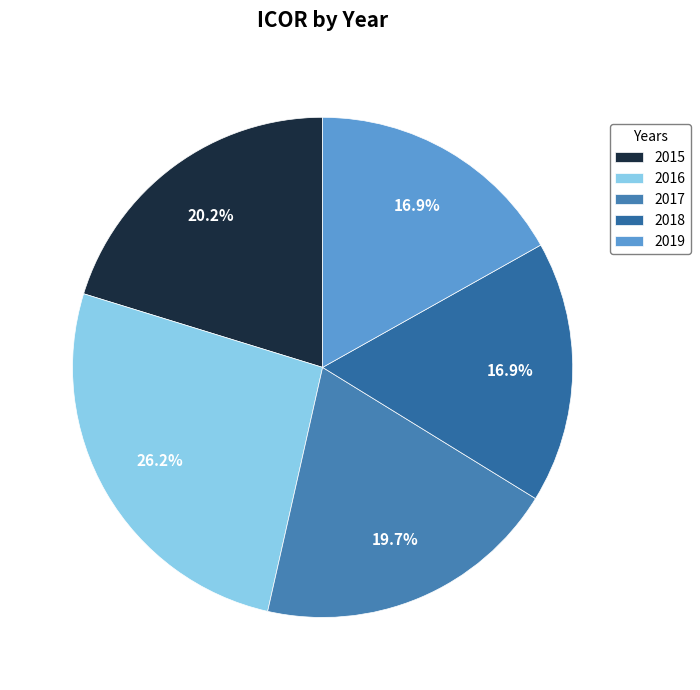

What portion of the pie excludes 2018?

83.1%